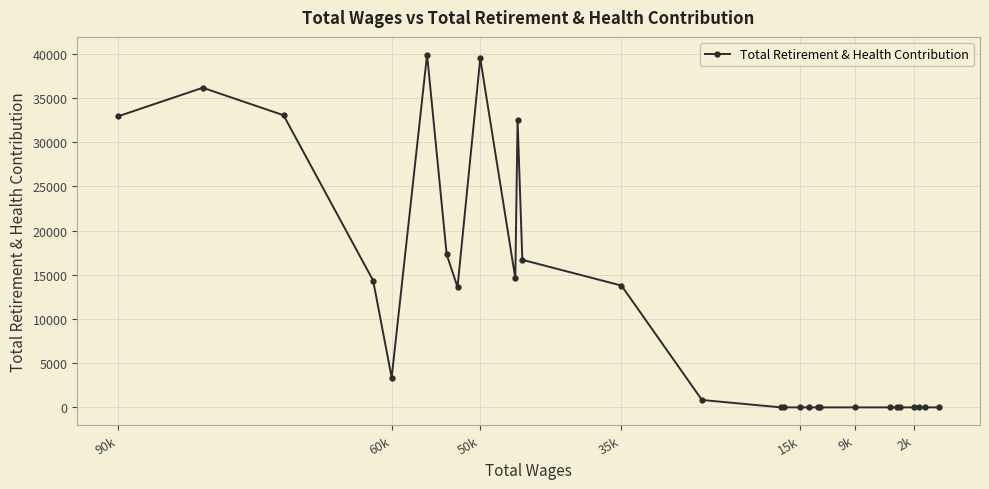

Is it true that the value at 26 is 26570?

False